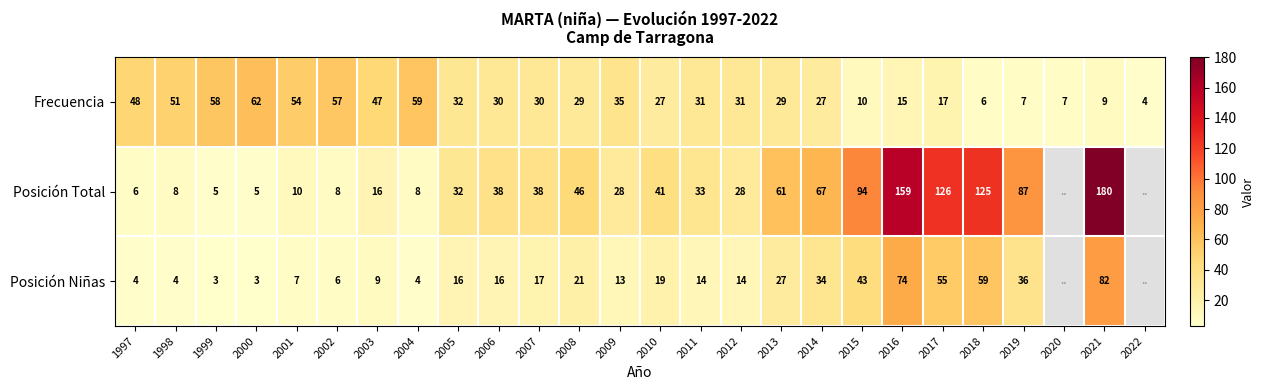

What is the total value across all series at 2015?

147